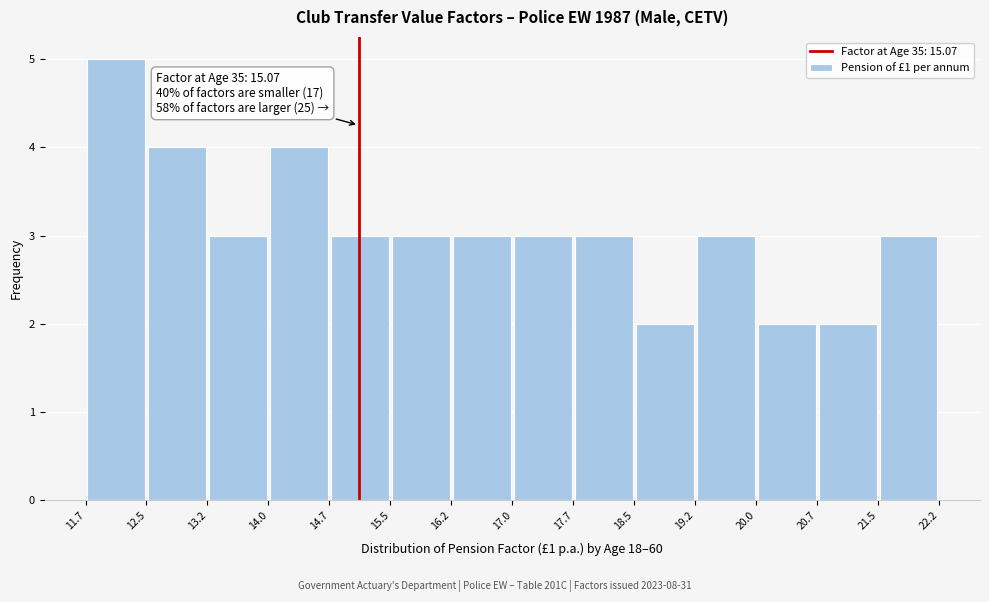

Which range on the x-axis has the tallest bar?

11.7 to 12.5